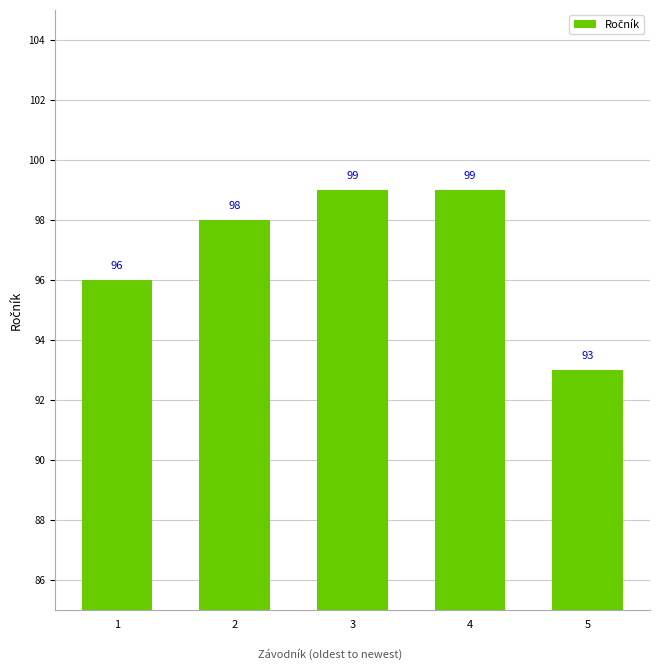

Which label corresponds to the smallest value in the chart?

5